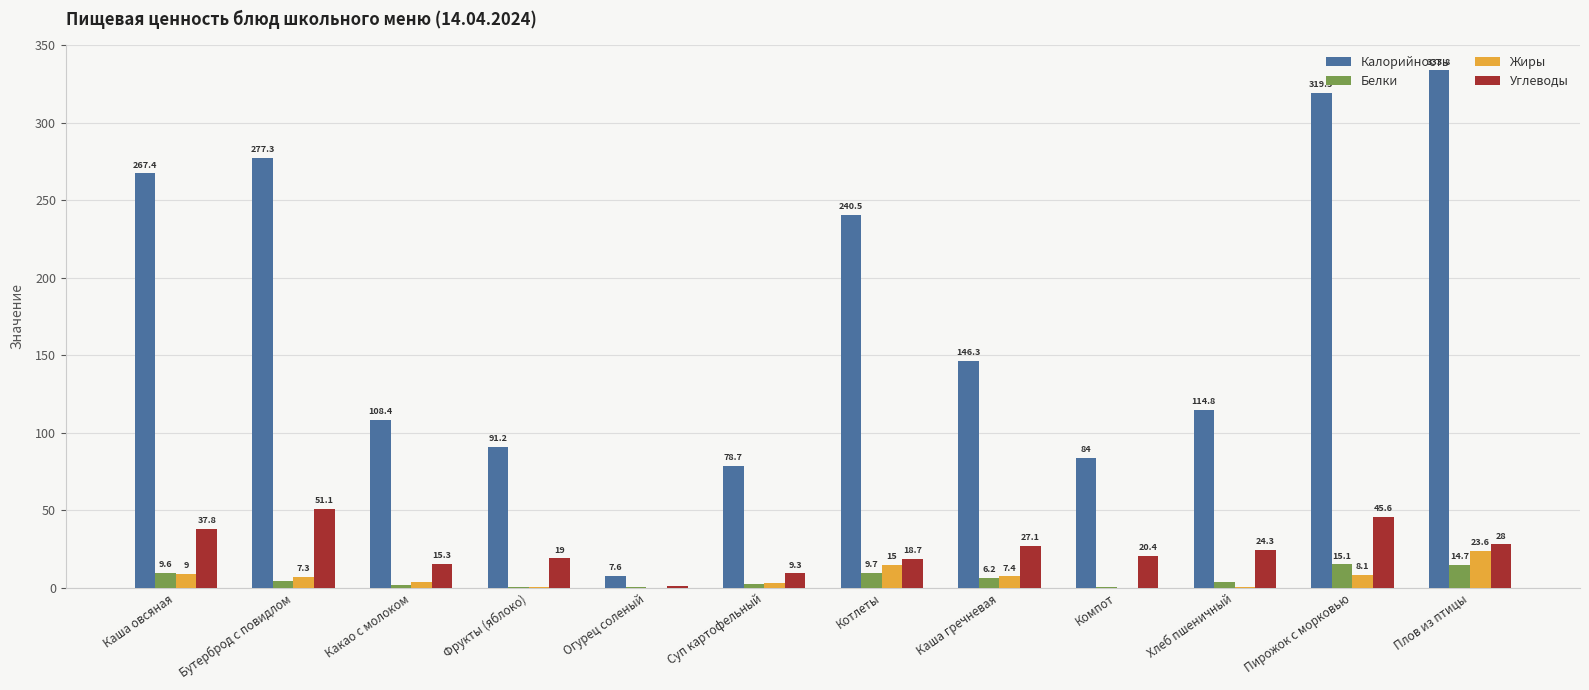

What value does the Углеводы series have at Фрукты (яблоко)?

19.0